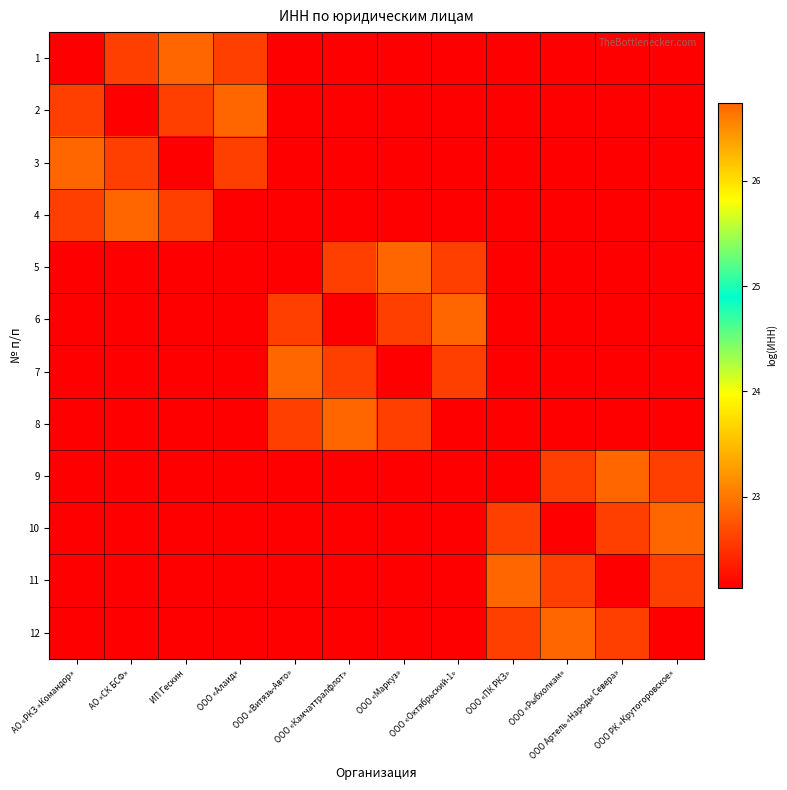

At which category is the sum across all series the highest?

ООО «ПК РКЗ»